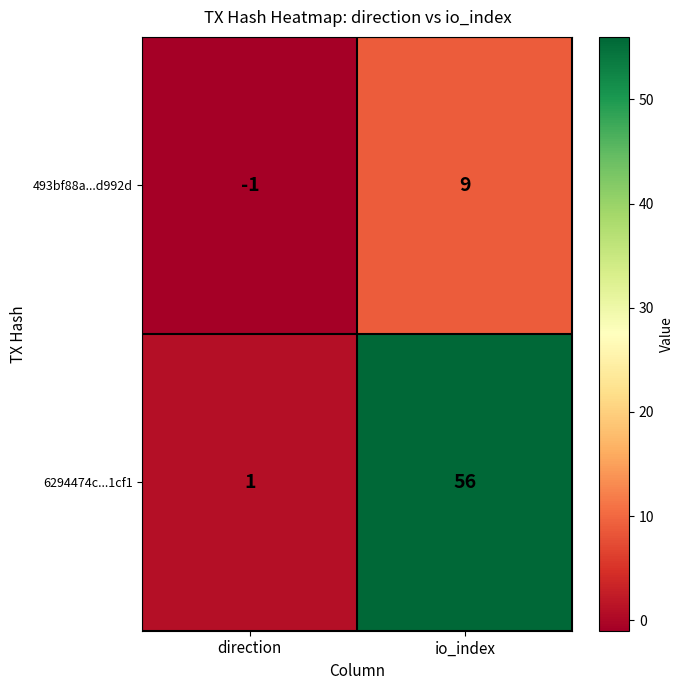

At io_index, list the series in order from smallest to largest.

493bf88a...d992d, 6294474c...1cf1